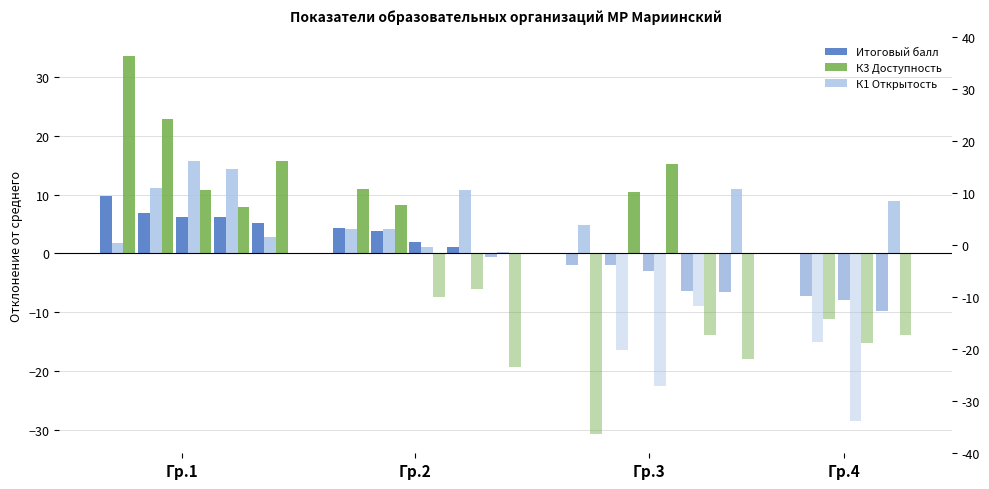

What is the label of the 1st bar from the left?

Гр.1